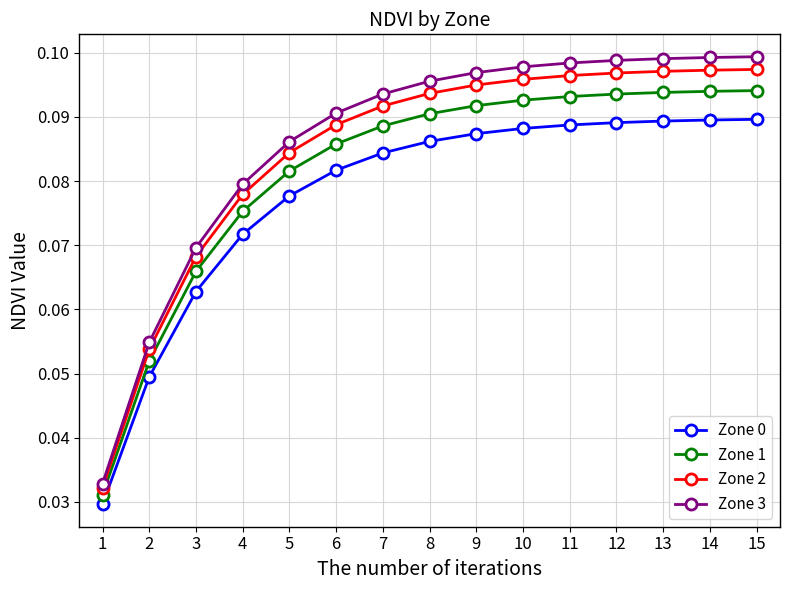

Which label corresponds to the smallest value in the chart?

1